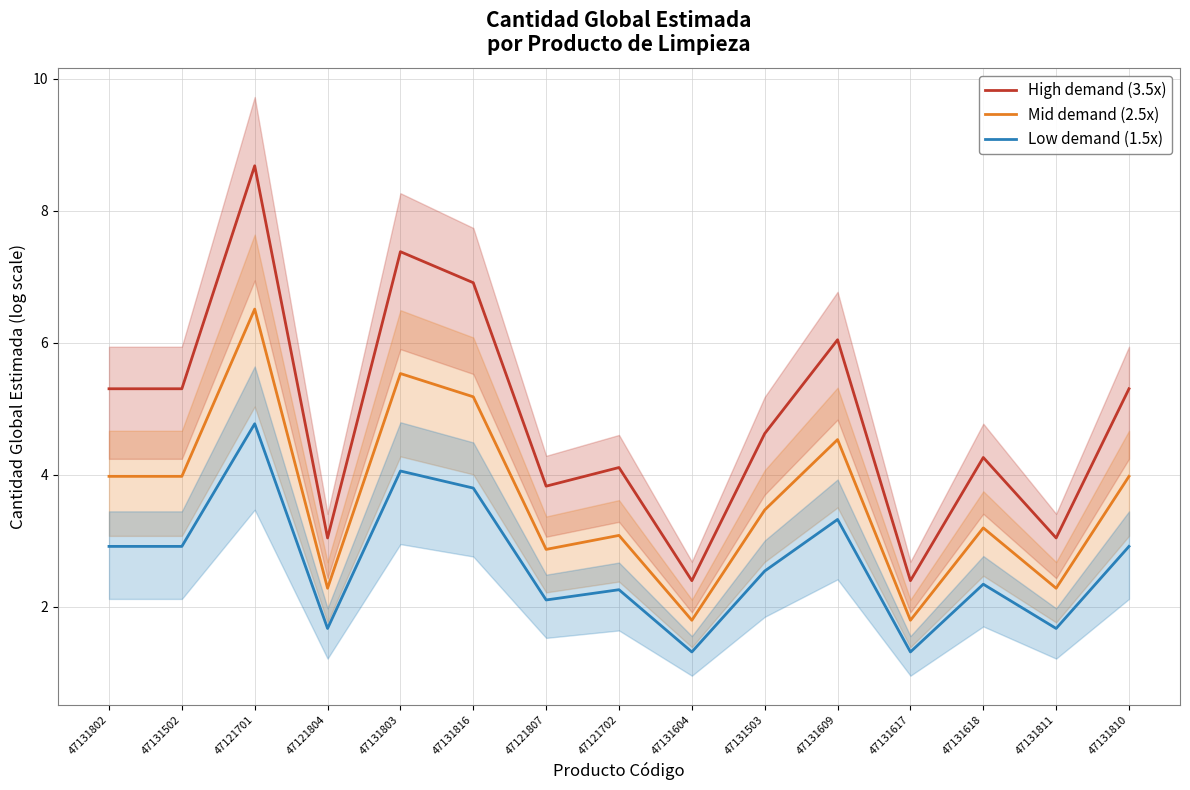

Reading left to right, transcribe all the data shown in this chart.

High demand (3.5x): 5.3	5.3	8.7	3.0	7.4	6.9	3.8	4.1	2.4	4.6	6.0	2.4	4.3	3.0	5.3
Mid demand (2.5x): 4.0	4.0	6.5	2.3	5.5	5.2	2.9	3.1	1.8	3.5	4.5	1.8	3.2	2.3	4.0
Low demand (1.5x): 2.9	2.9	4.8	1.7	4.1	3.8	2.1	2.3	1.3	2.5	3.3	1.3	2.3	1.7	2.9